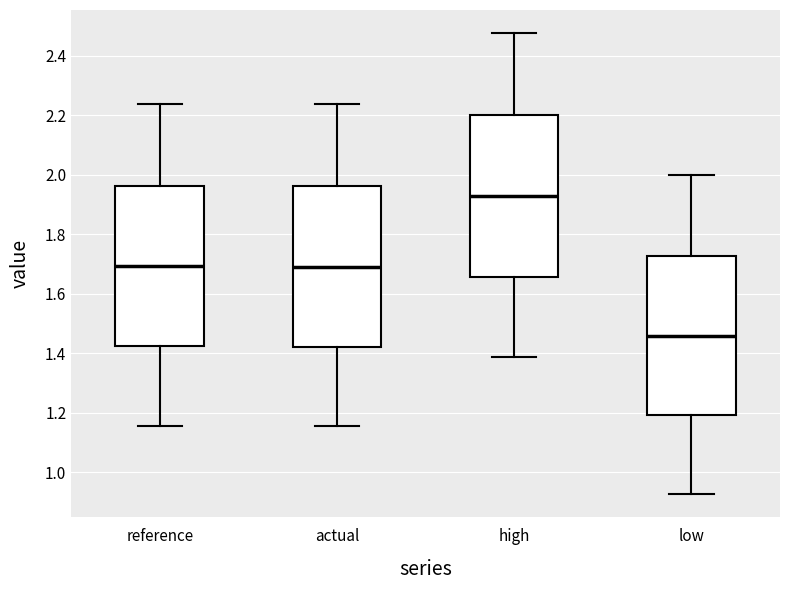

Which box's median line is the highest?

high